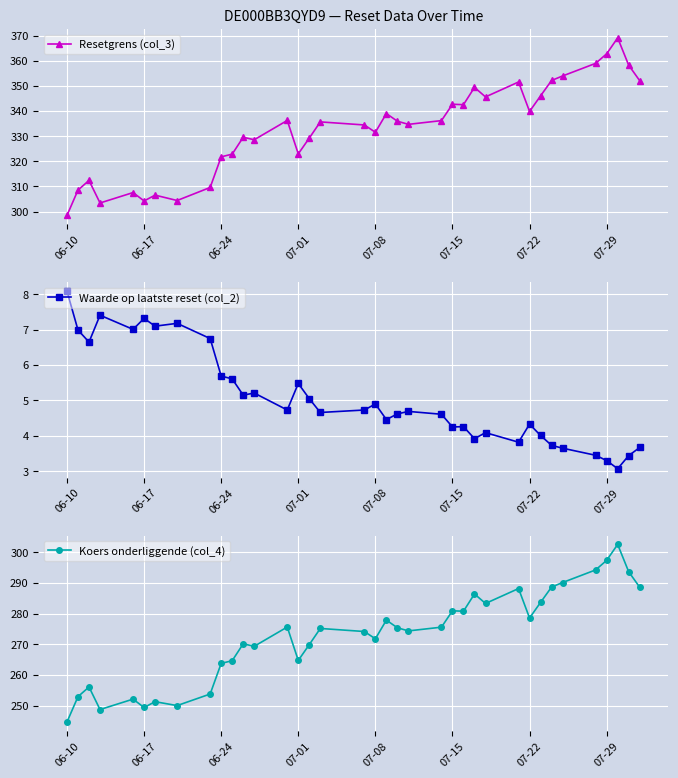

Which category has the highest value in the Waarde op laatste reset (col_2) series?

06-10